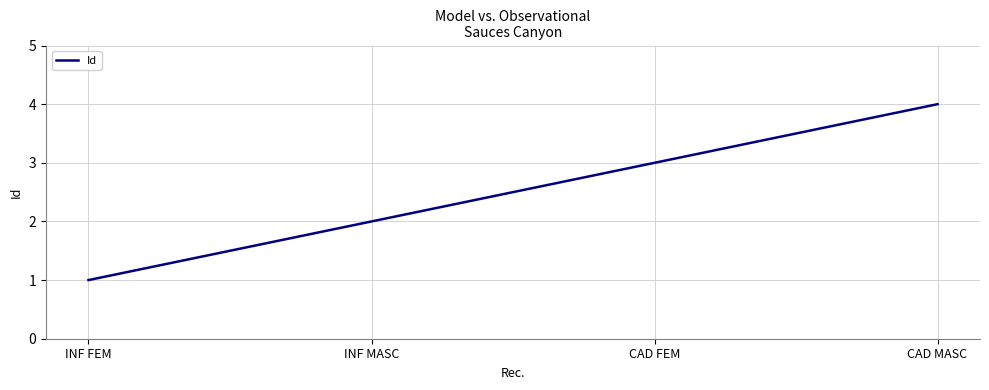

What position from the right is CAD MASC?

1